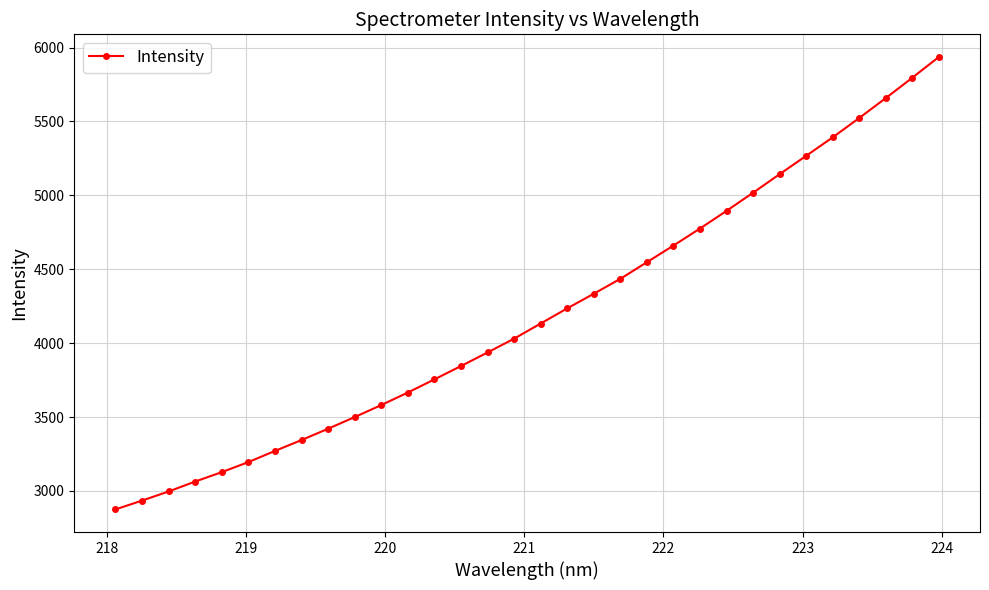

What is the difference between the second highest and second lowest values?

2860.8